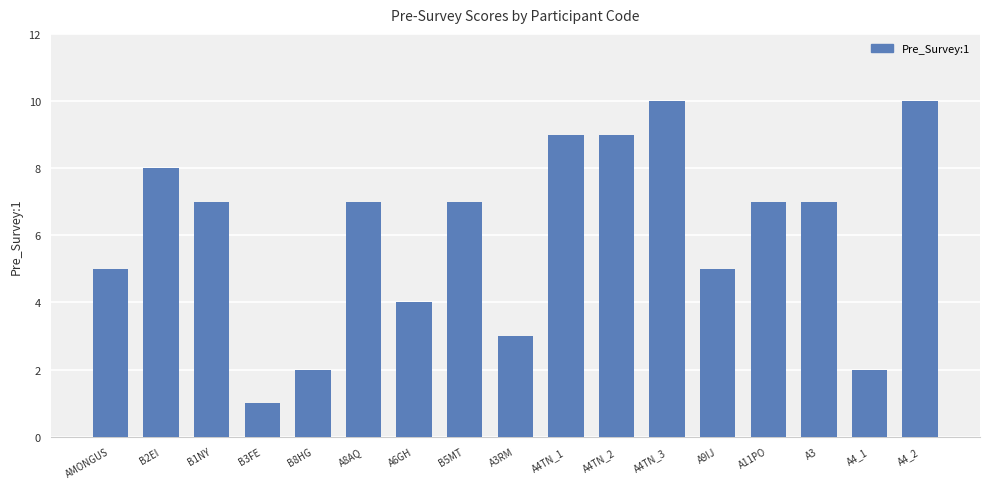

What is the minimum value shown in the chart?

1